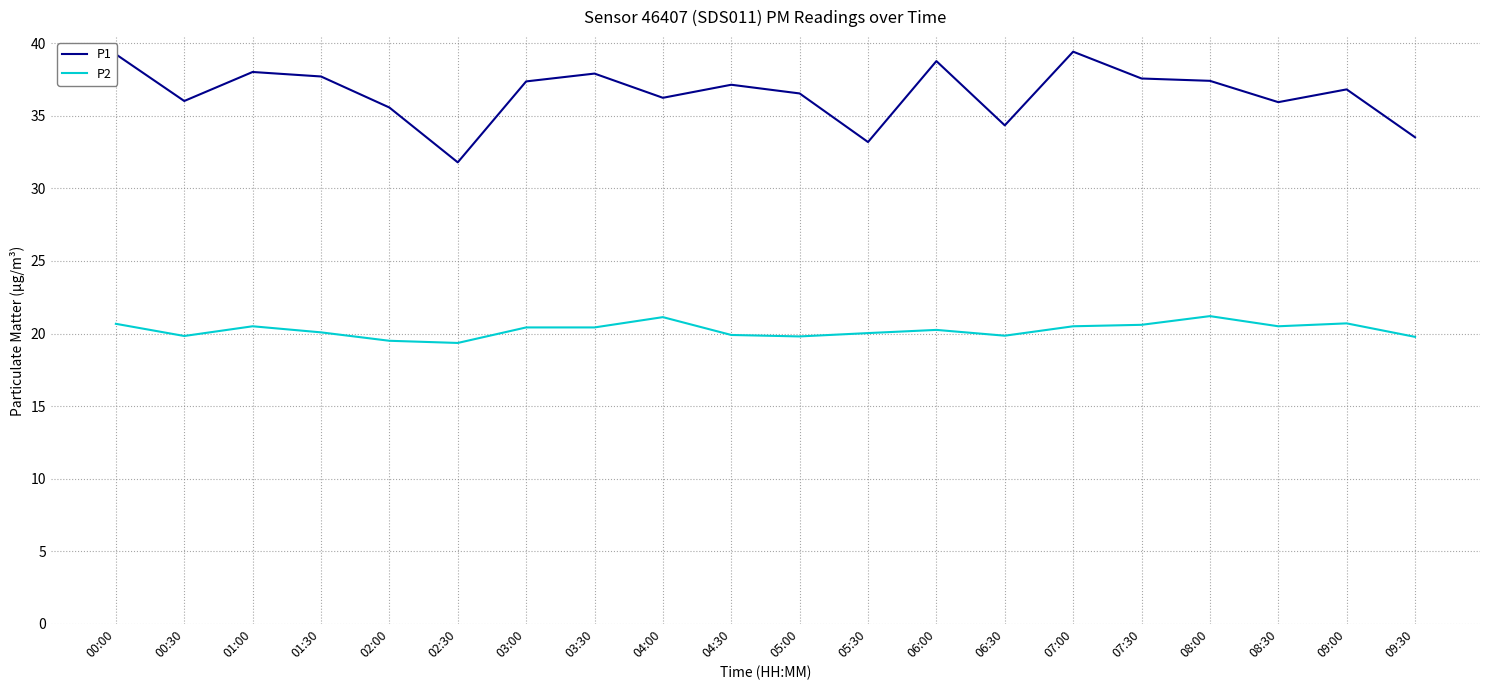

What position from the right is 01:30?

17